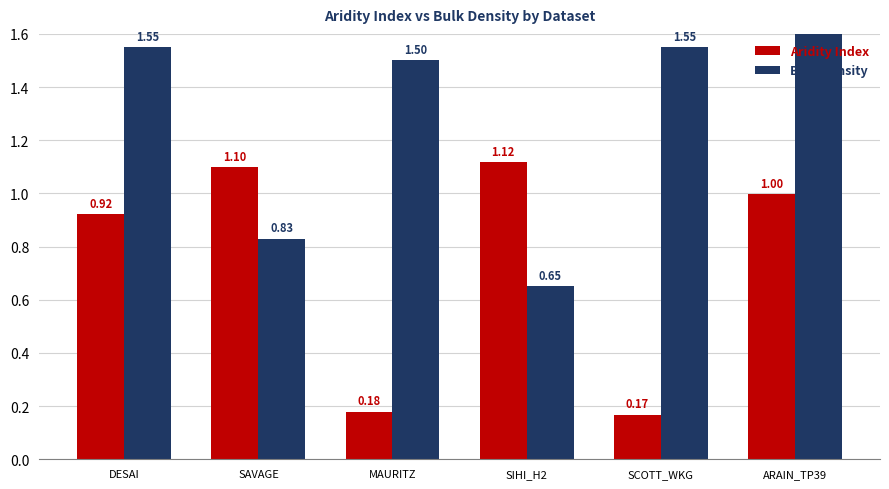

Which series changed the most between MAURITZ and ARAIN_TP39?

Aridity Index